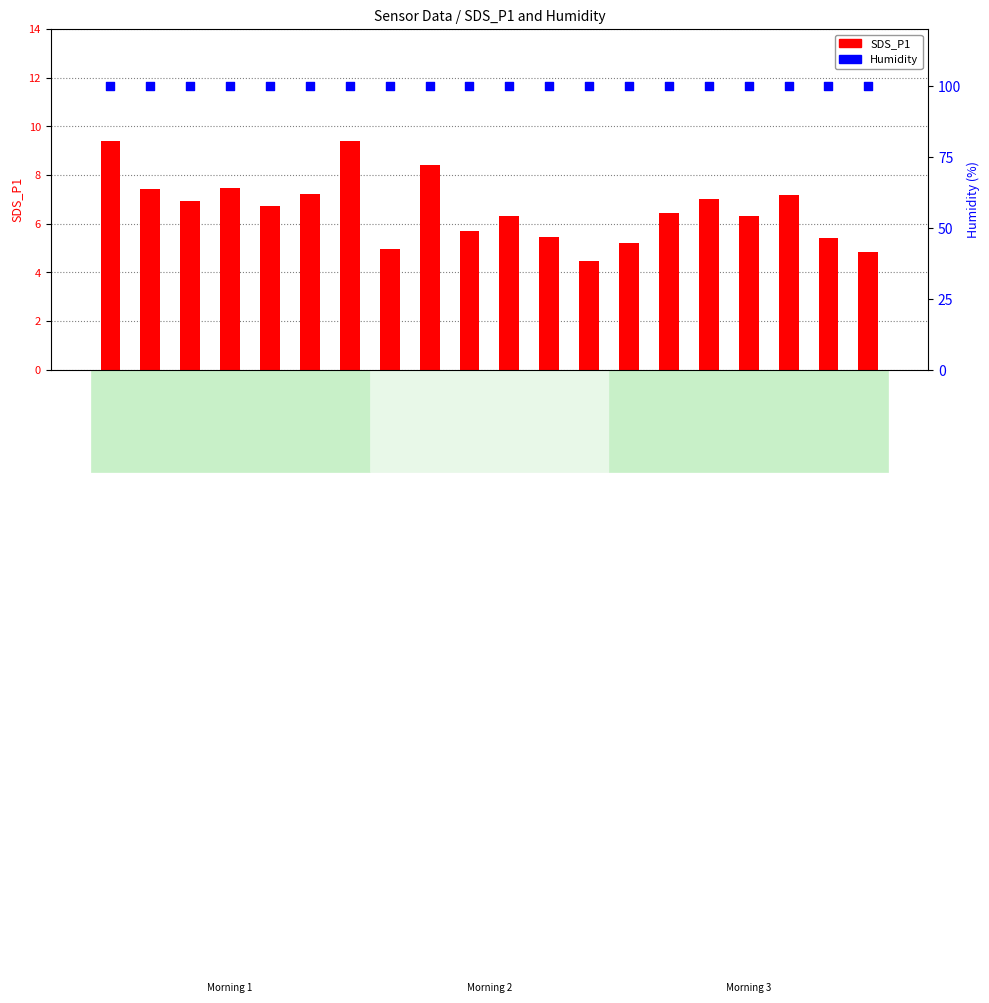

At which category is the sum across all series the highest?

00:02